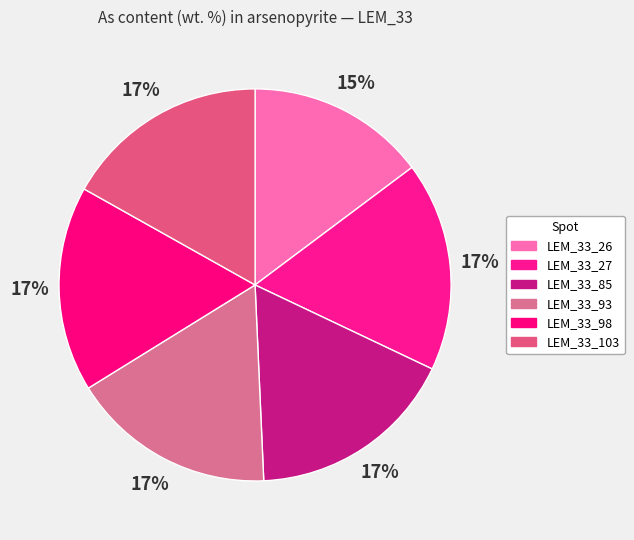

Count the number of slices in the pie.

6